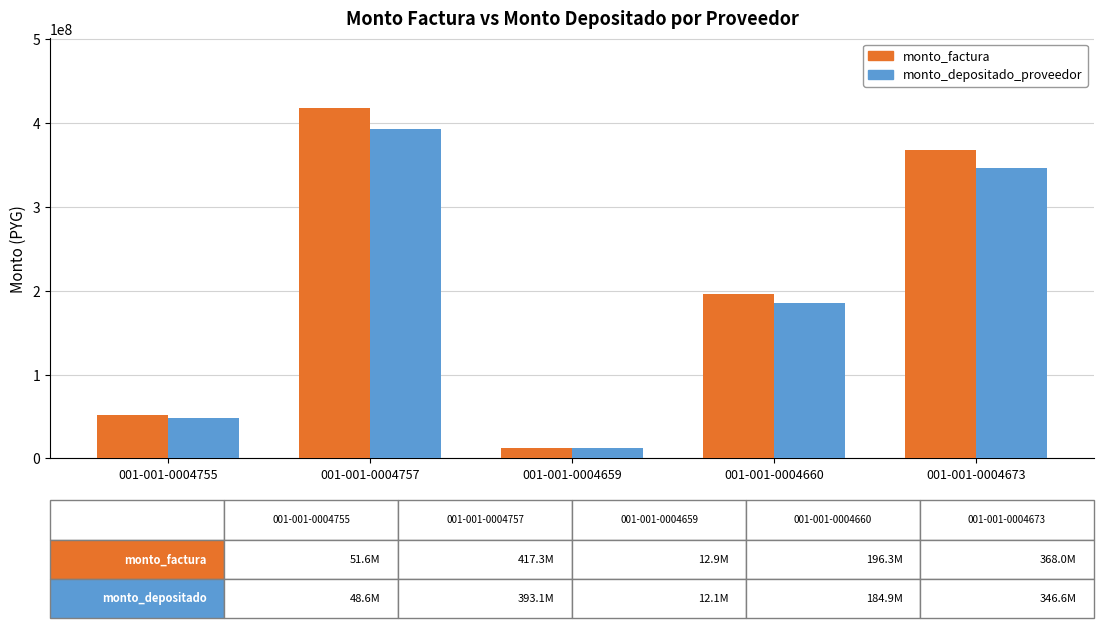

What is the highest value of the monto_factura series?

417320000